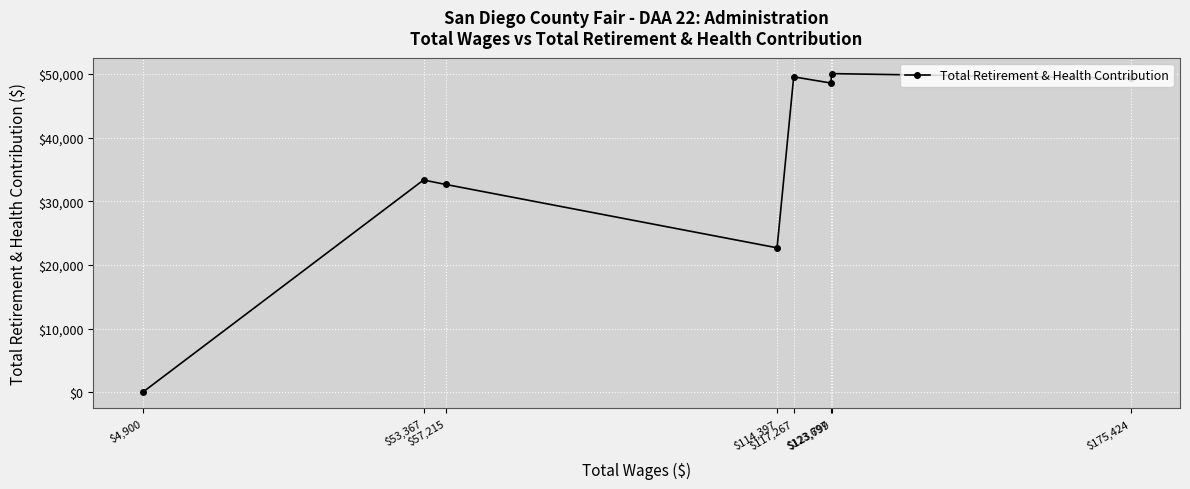

What is the change in value from $57,215 to $53,367?

+697